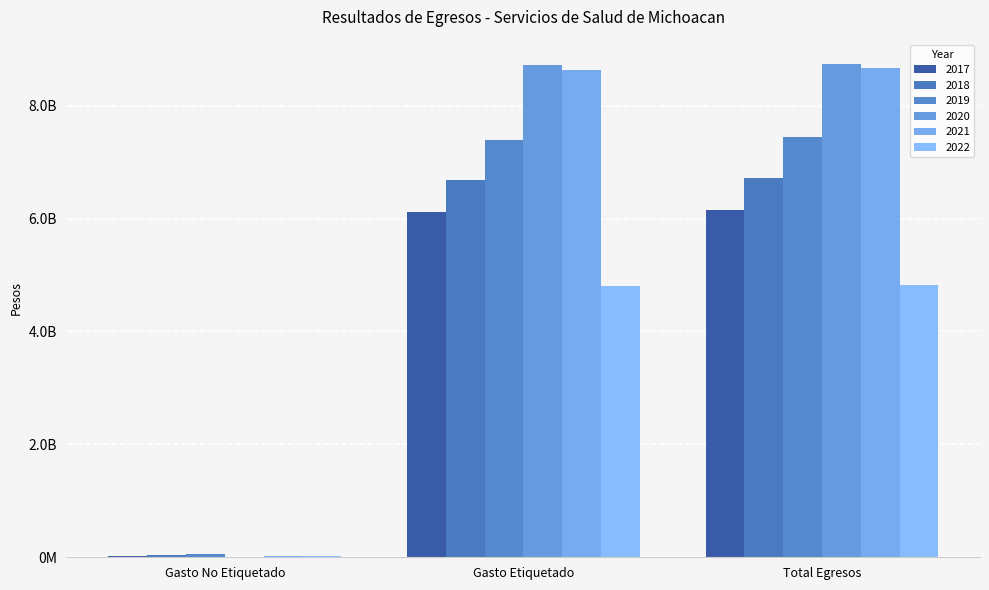

What is the difference between the maximum and minimum values in the 2021 series?

8638293040.1